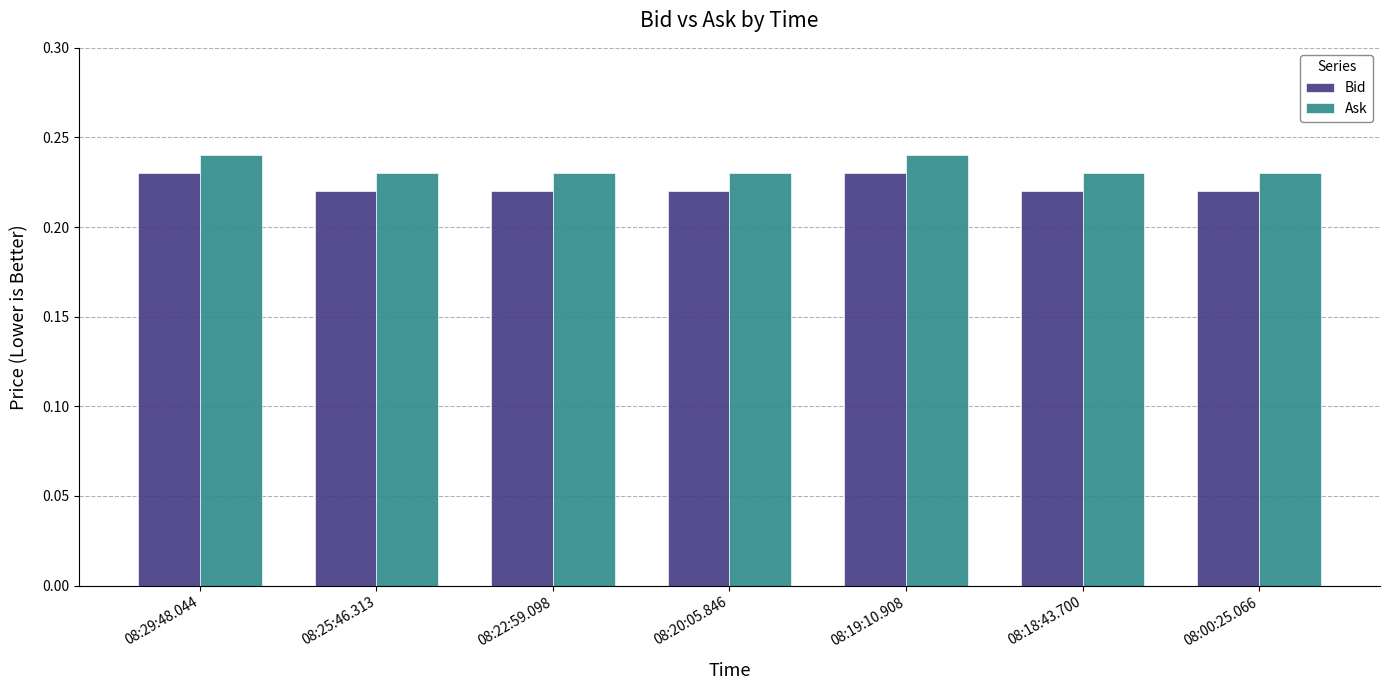

What is the sum of the Bid values at 08:22:59.098 and 08:00:25.066?

0.4